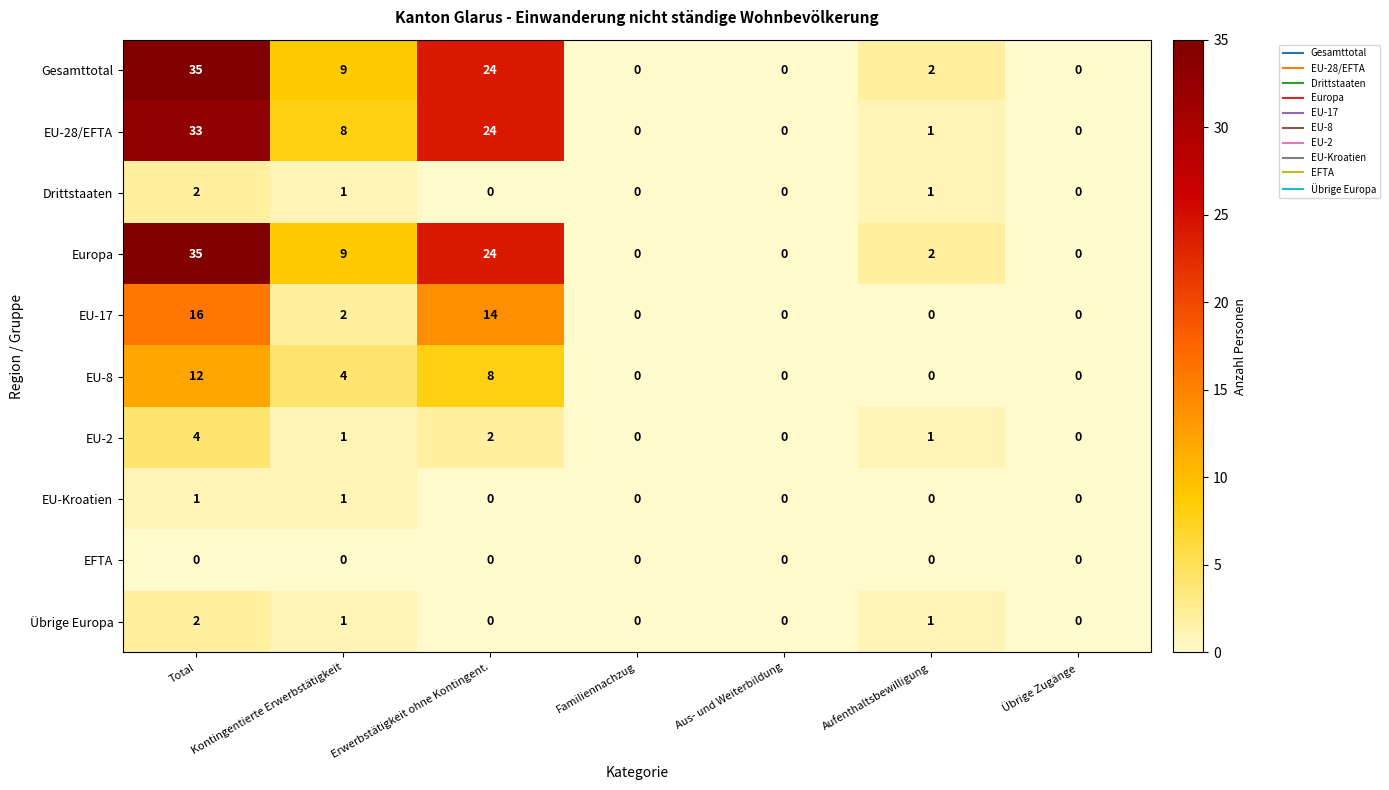

Is the value of Gesamttotal at Aus- und Weiterbildung greater than the value of Europa at Total?

No